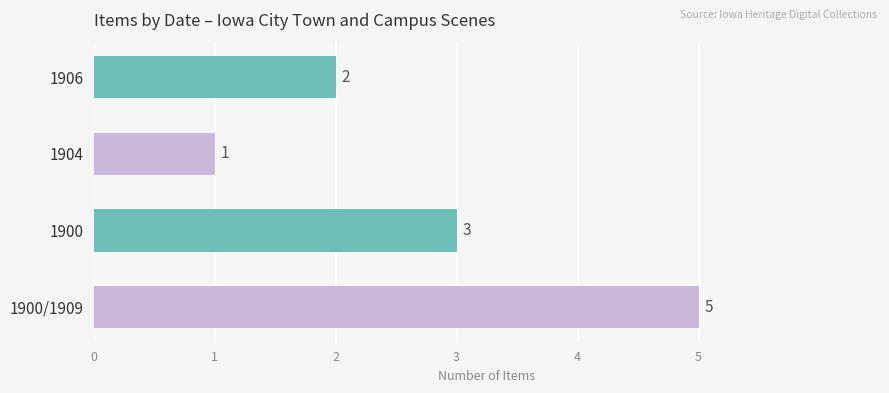

True or false: the data shows 1 at 1904.

True